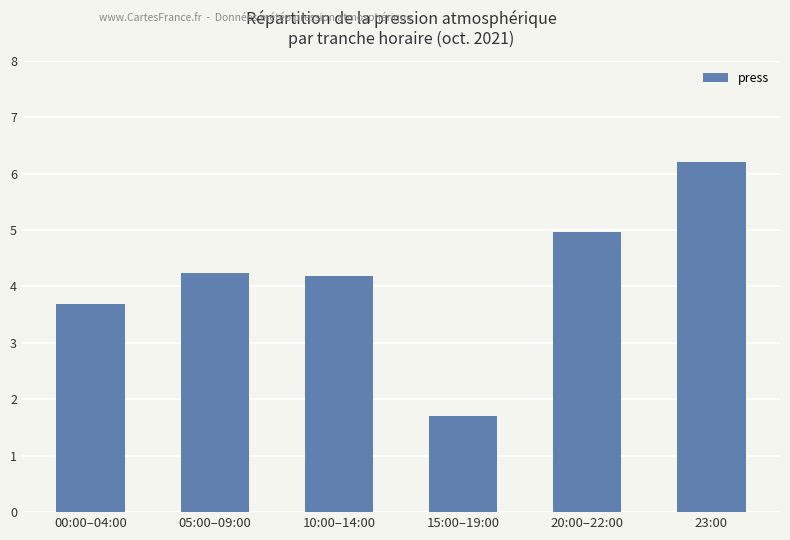

Which has a higher value, 15:00–19:00 or 05:00–09:00?

05:00–09:00